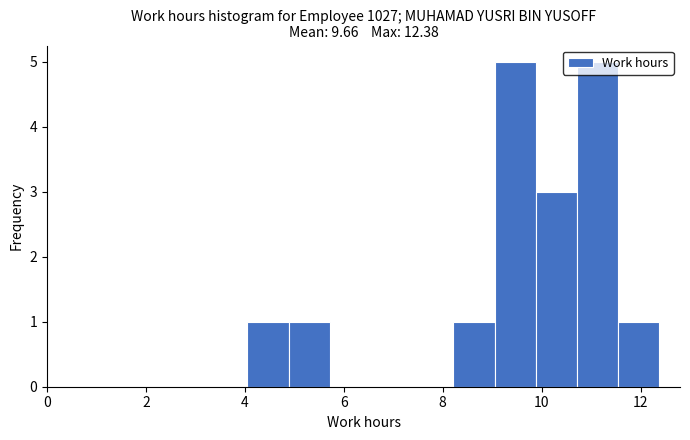

Reading left to right, list every bar in this chart as the range it spans on the x-axis followed by its height. Neither the bar edges nor the heights are printed on the chart, so give them approximately, as read against the axes.

4.0 to 4.8: 1
4.8 to 5.8: 1
5.8 to 6.6: 0
6.6 to 7.4: 0
7.4 to 8.2: 0
8.2 to 9.0: 1
9.0 to 9.8: 5
9.8 to 10.8: 3
10.8 to 11.6: 5
11.6 to 12.4: 1